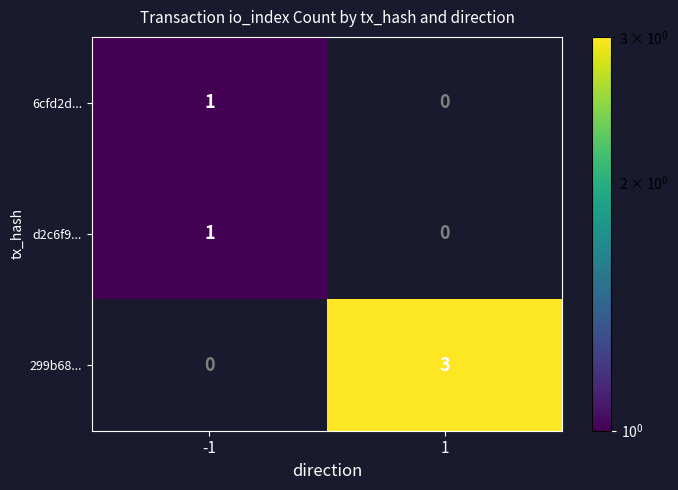

What is the smallest value displayed?

1.0